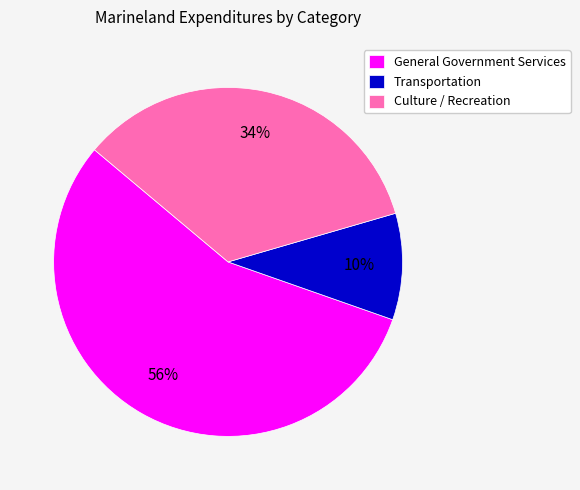

Combined, do Transportation and Culture / Recreation account for over 50%?

No